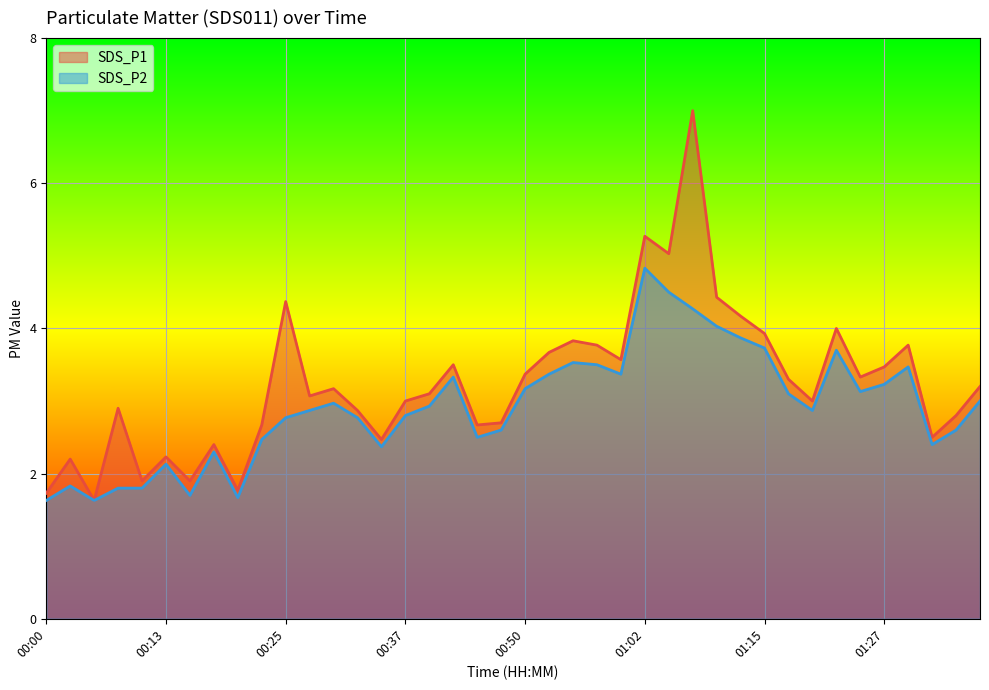

At 01:22, list the series in order from largest to smallest.

SDS_P1, SDS_P2